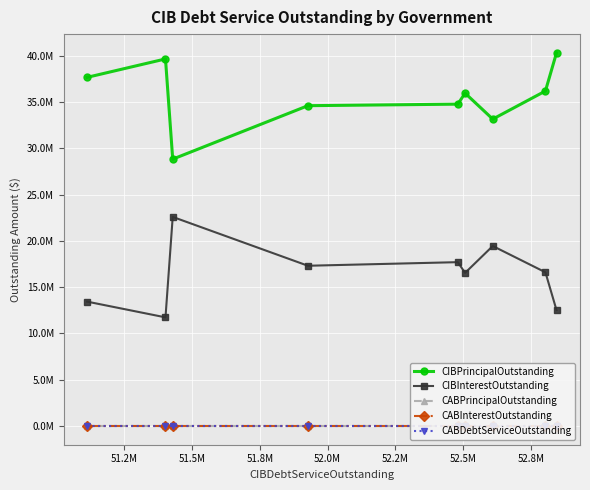

What is the maximum value for CIBInterestOutstanding?

22593452.4